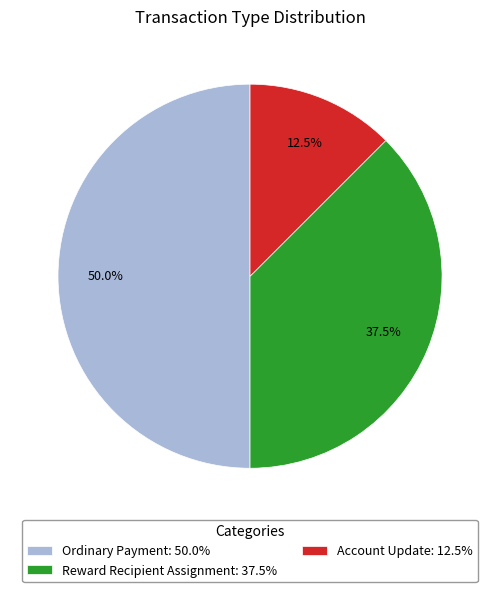

Does Reward Recipient Assignment: 37.5% represent more than half of the total?

No